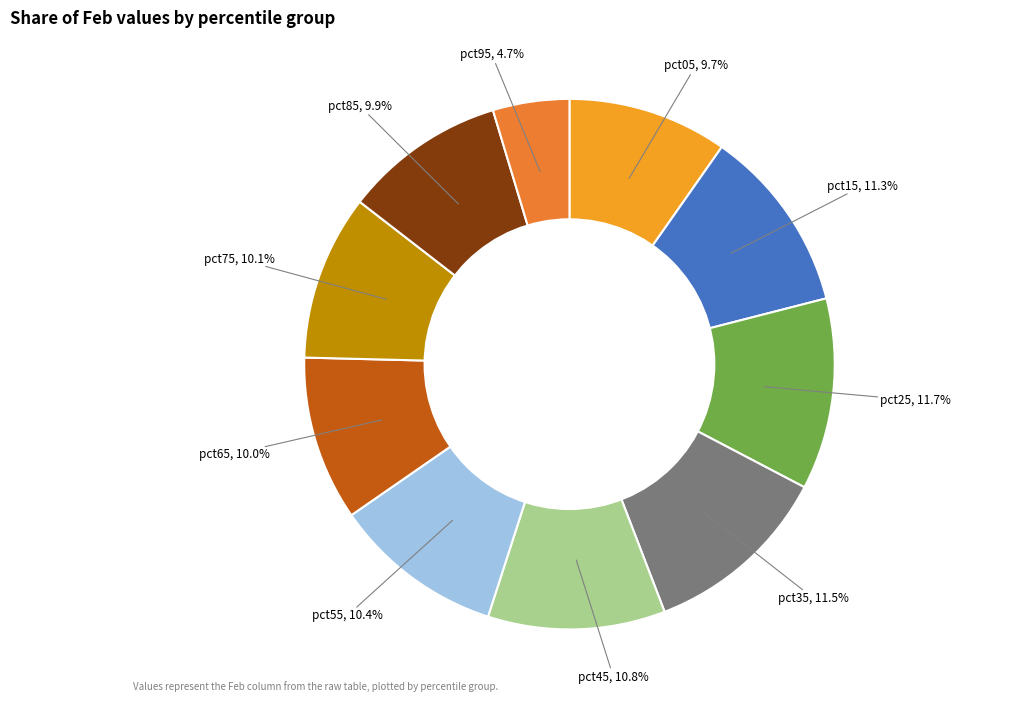

Does pct95 represent more than half of the total?

No